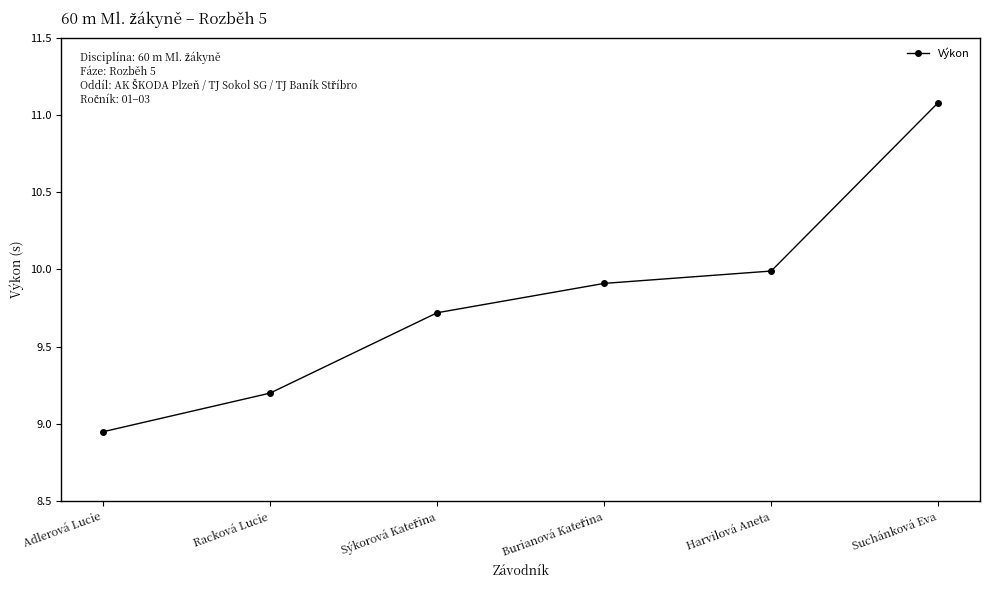

How many data points does each series have?

6